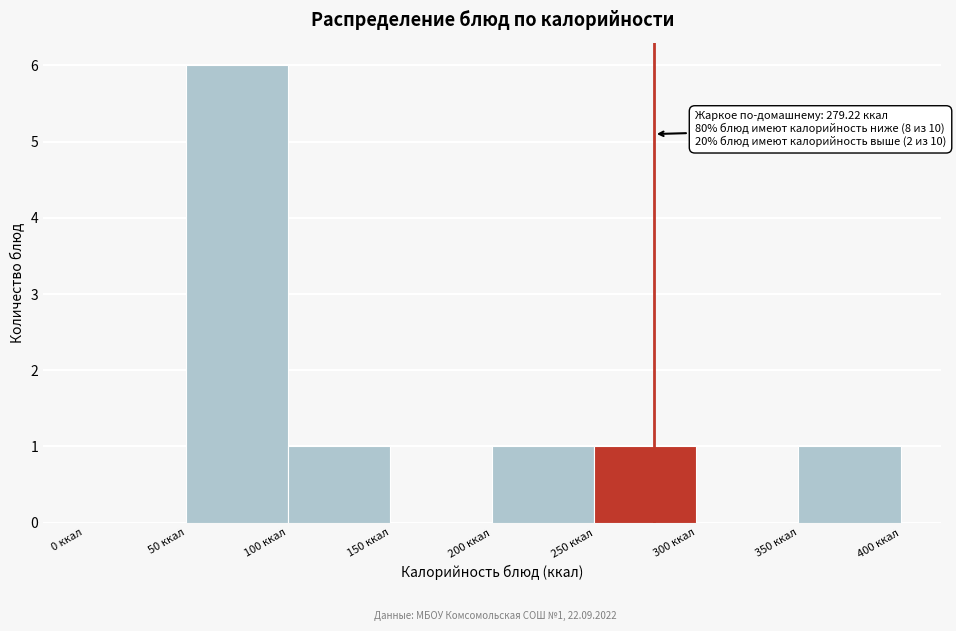

Over which range of the x-axis is the bar tallest?

50 to 100